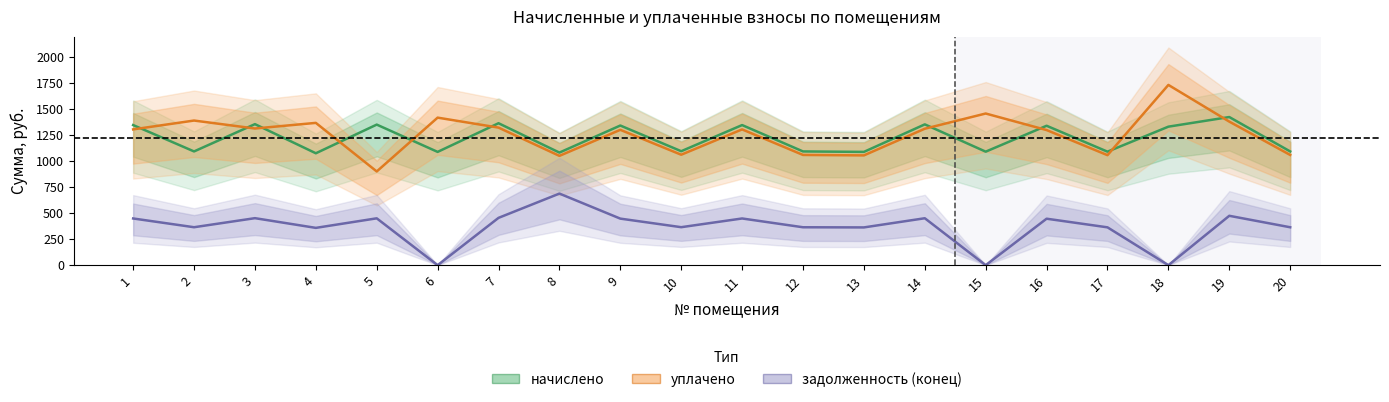

Is it true that уплачено equals 547.3 at 11?

False